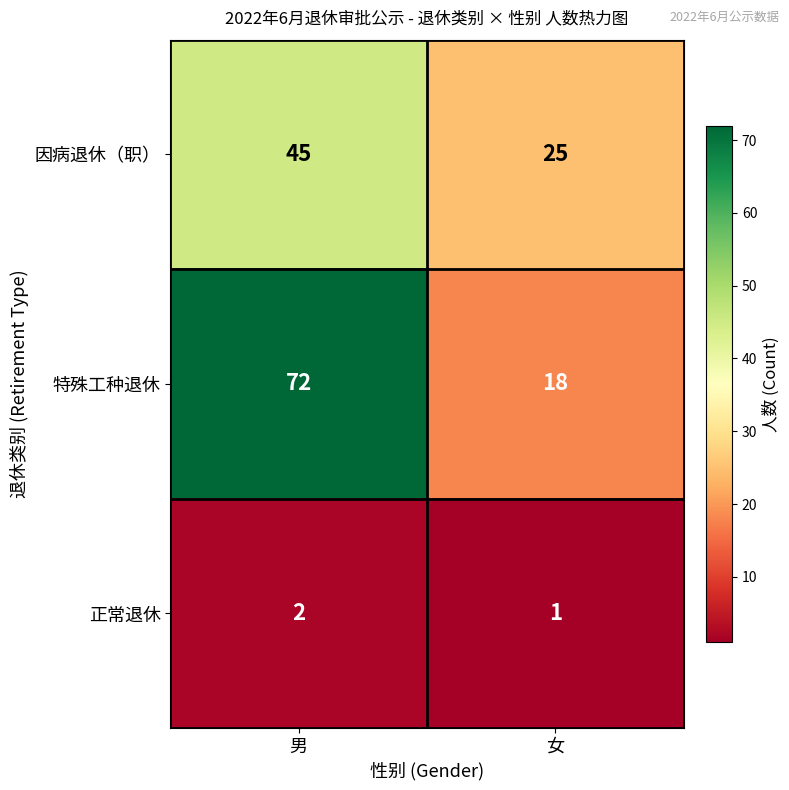

Rank the series at 男 from lowest to highest value.

正常退休, 因病退休（职）, 特殊工种退休